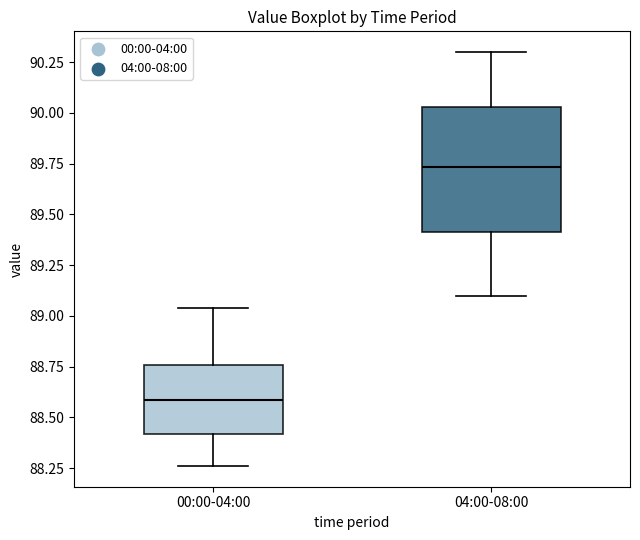

Which box has the lowest median line?

00:00-04:00